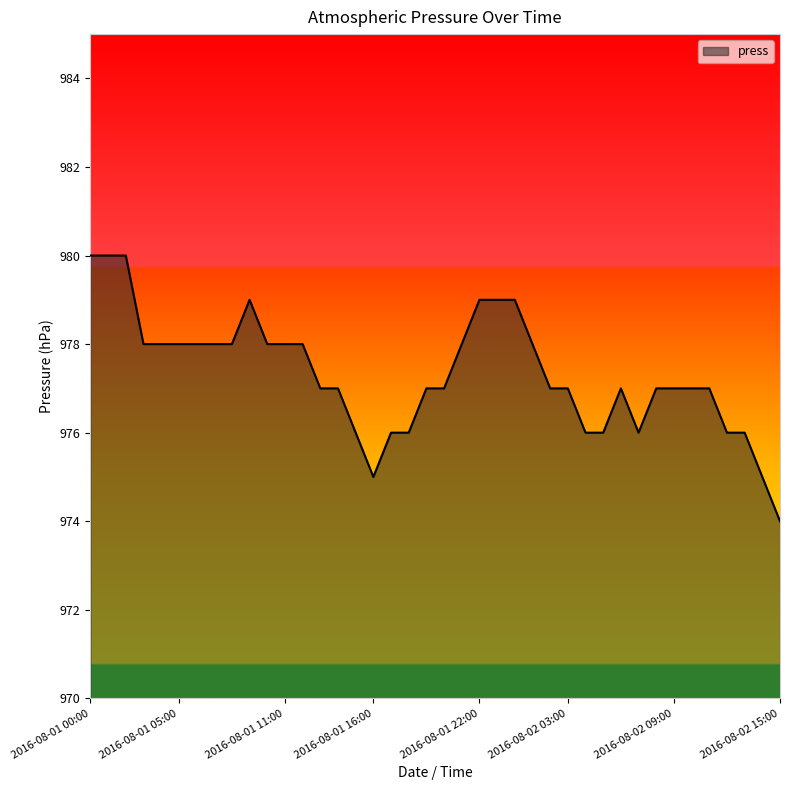

What is the maximum value shown in the chart?

980